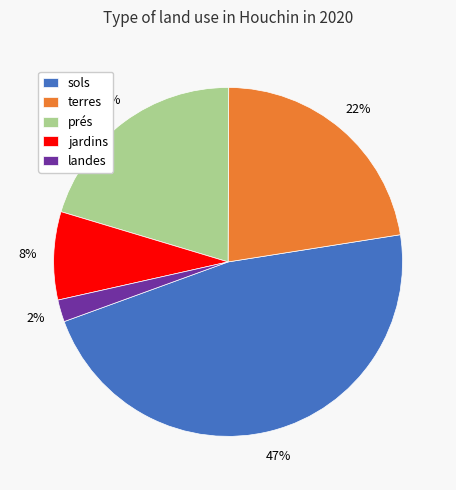

How many slices are in this pie chart?

5